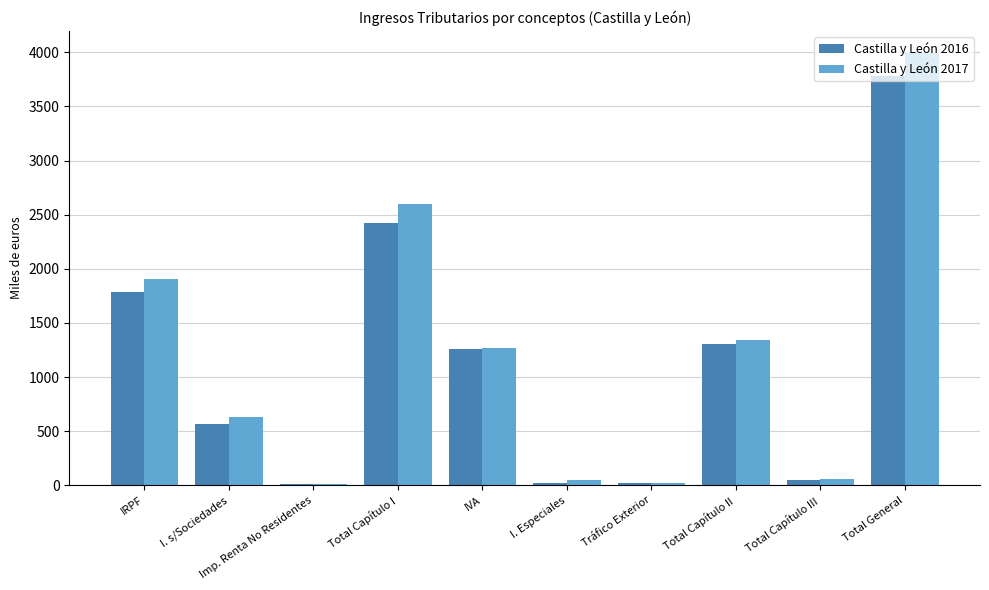

At which category is the sum across all series the highest?

Total General